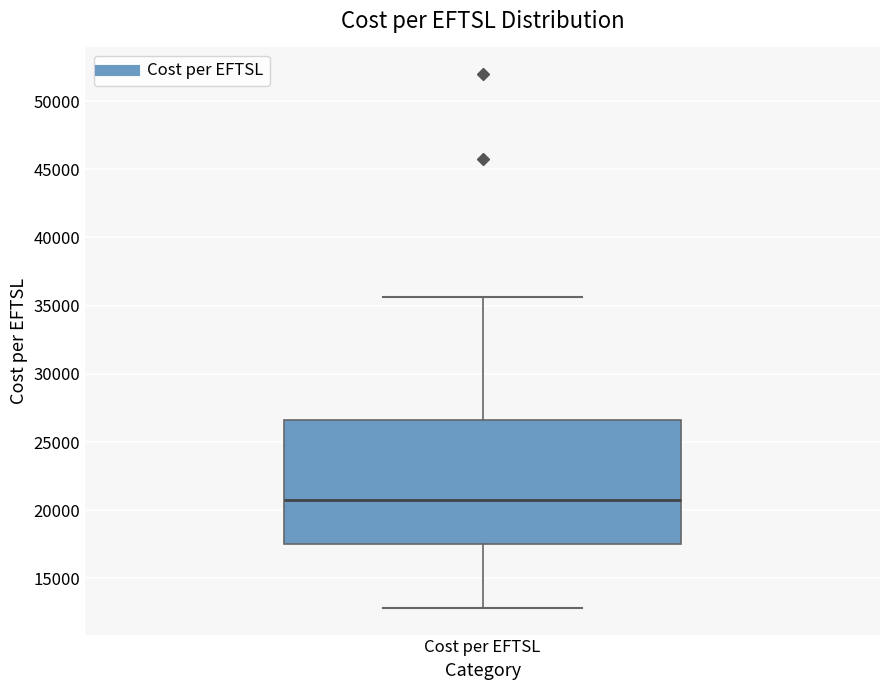

Read this box plot against the y-axis: the position of the median line, the range covered by the box, and the ends of both whiskers. The values are not printed on the chart, so give them approximately, as read against the axis.

median 20500, box 17500 to 26500, whiskers 13000 to 35500